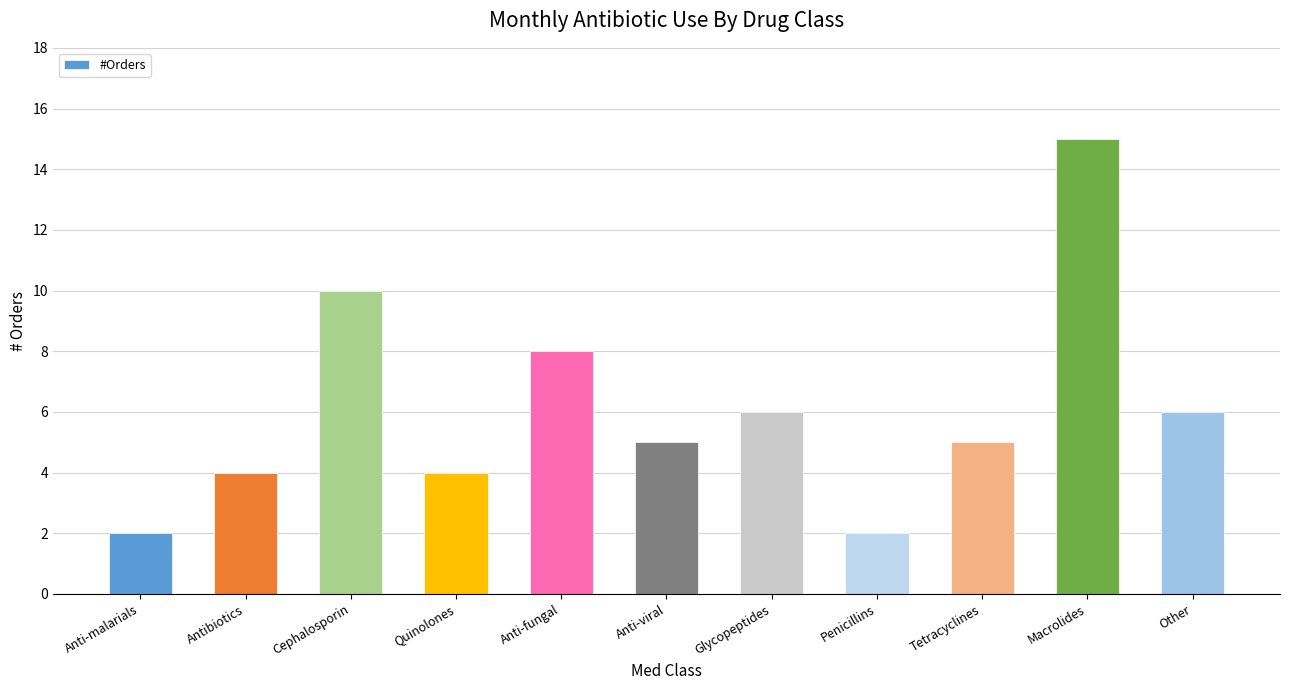

What is the label of the 4th bar from the left?

Quinolones